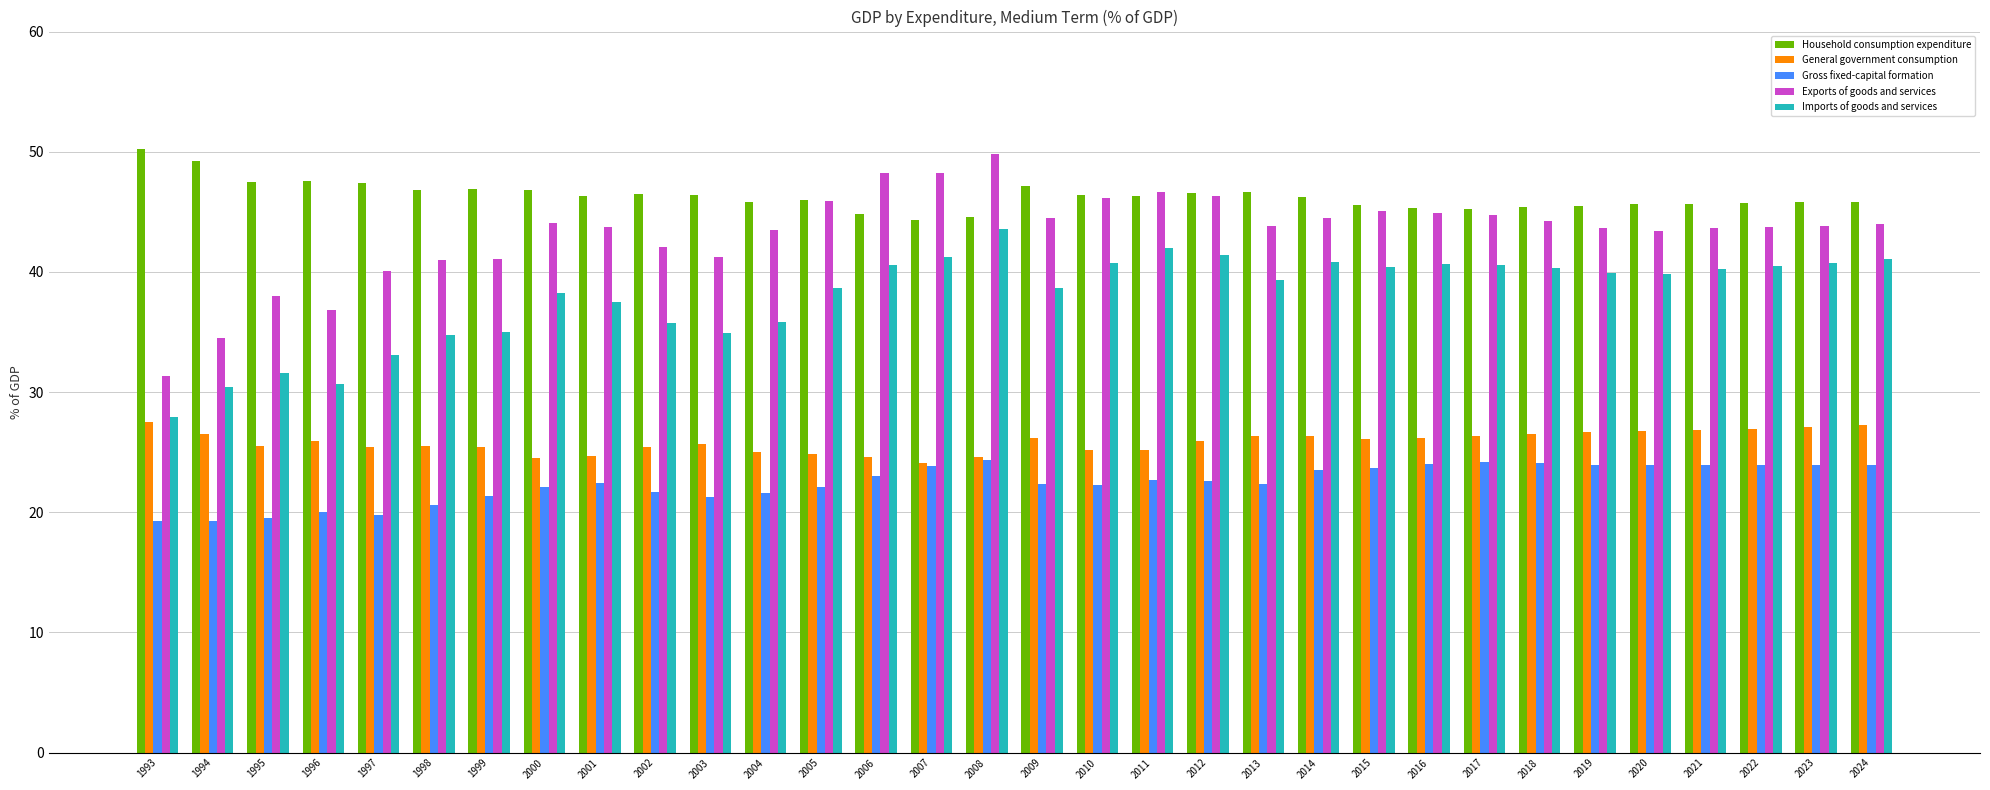

What is the difference between the maximum and second lowest values in the Household consumption expenditure series?

5.6